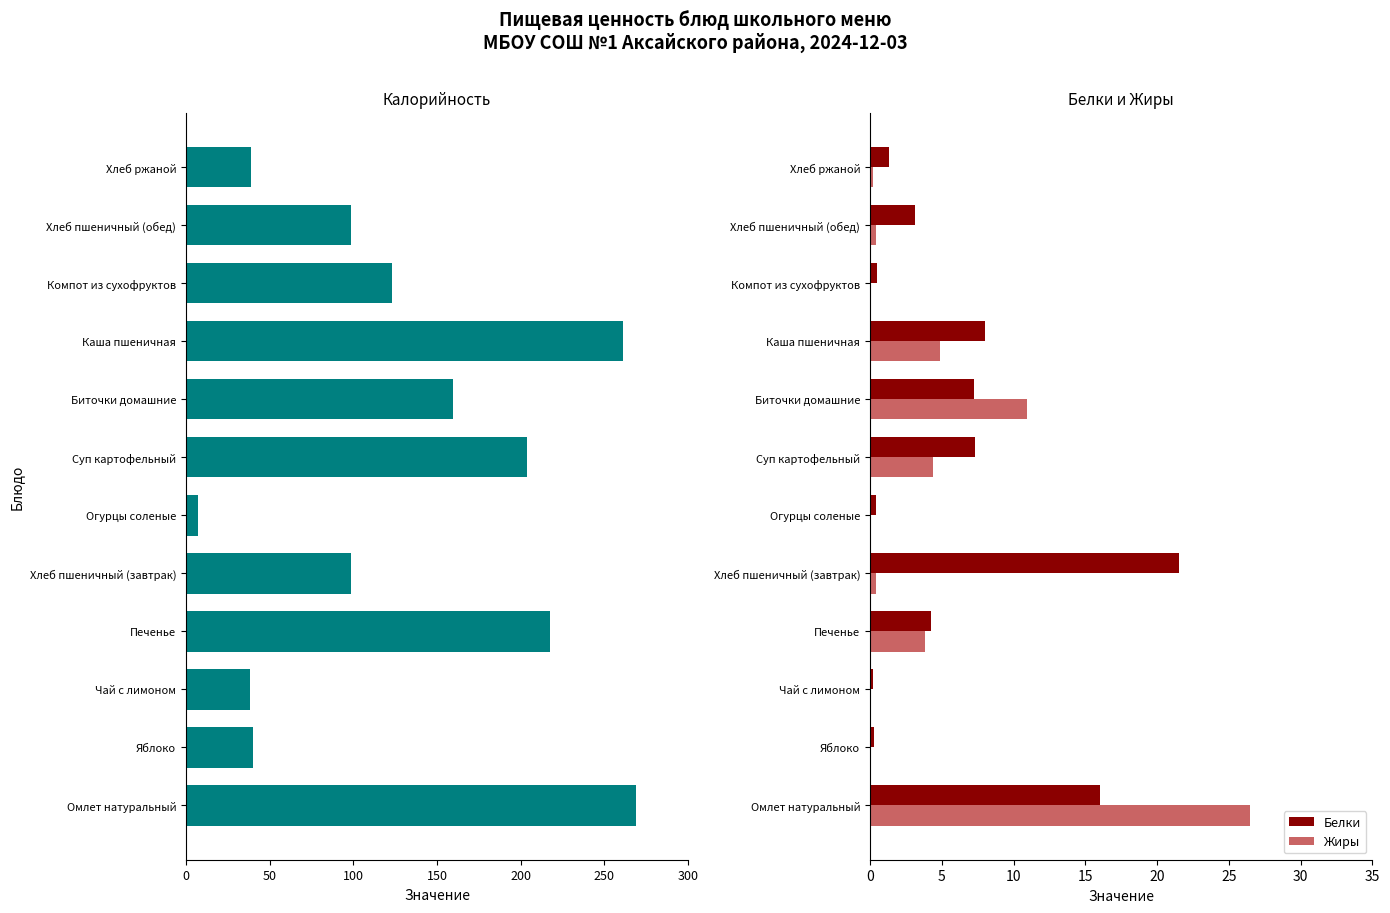

Read the Белки value at Омлет натуральный.

16.1